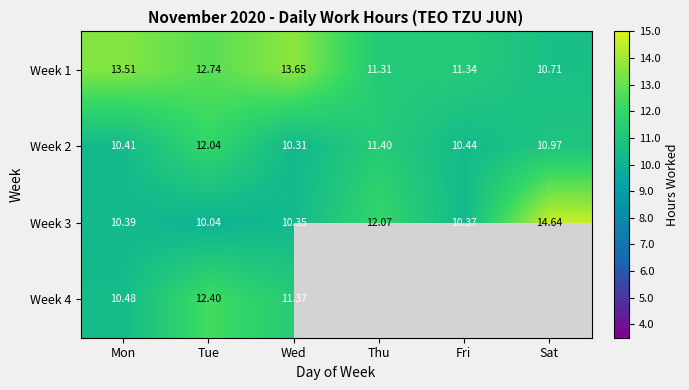

What is the spread (max minus min) of values at Sat?

3.9